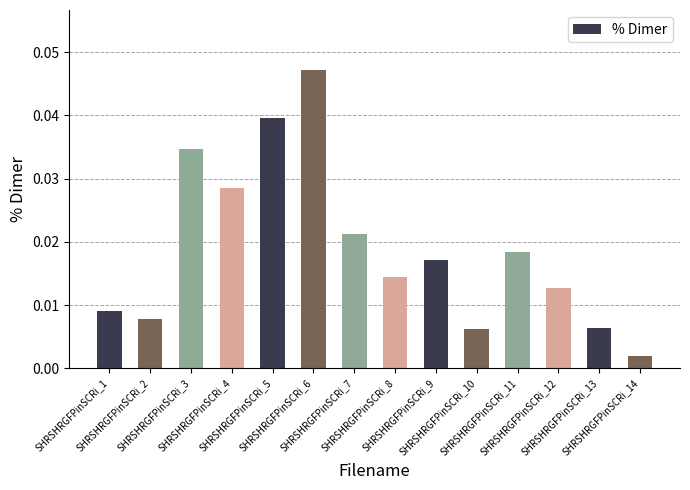

List the labels in order of value, smallest first.

SHRSHRGFPinSCRi_14, SHRSHRGFPinSCRi_10, SHRSHRGFPinSCRi_13, SHRSHRGFPinSCRi_2, SHRSHRGFPinSCRi_1, SHRSHRGFPinSCRi_12, SHRSHRGFPinSCRi_8, SHRSHRGFPinSCRi_9, SHRSHRGFPinSCRi_11, SHRSHRGFPinSCRi_7, SHRSHRGFPinSCRi_4, SHRSHRGFPinSCRi_3, SHRSHRGFPinSCRi_5, SHRSHRGFPinSCRi_6